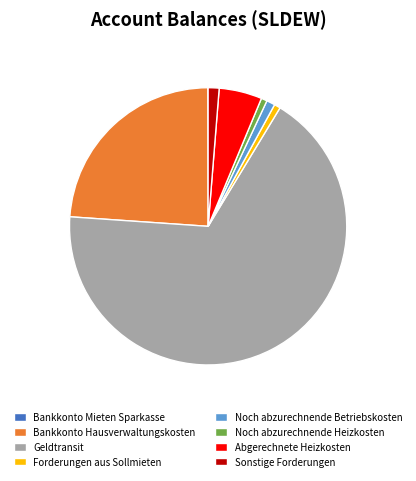

What is the ratio of the value at Bankkonto Hausverwaltungskosten to the value at Noch abzurechnende Betriebskosten?

24.2